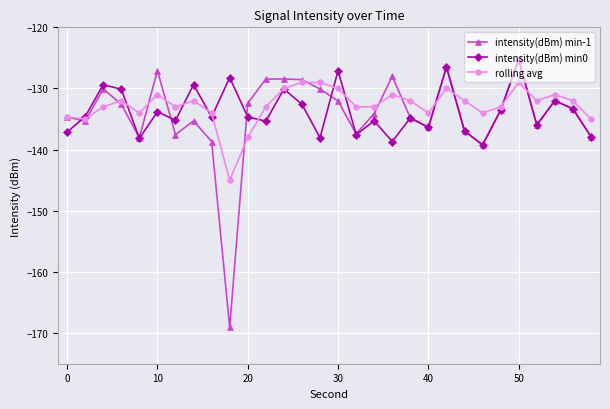

Which series has the widest spread of values?

intensity(dBm) min-1